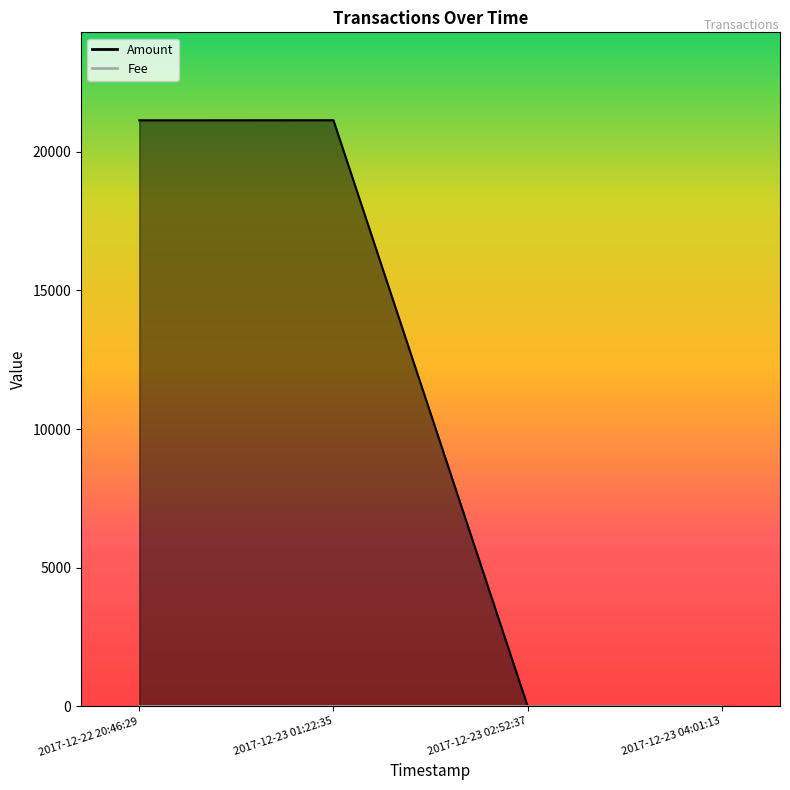

Read the Fee value at 2017-12-23 01:22:35.

1.0